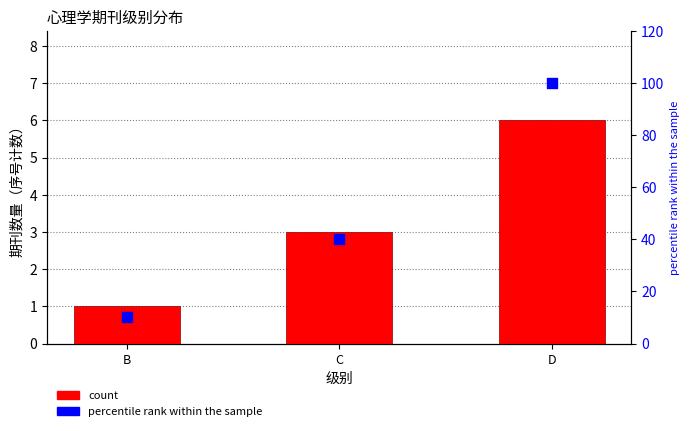

At how many categories does at least one series exceed 44?

1